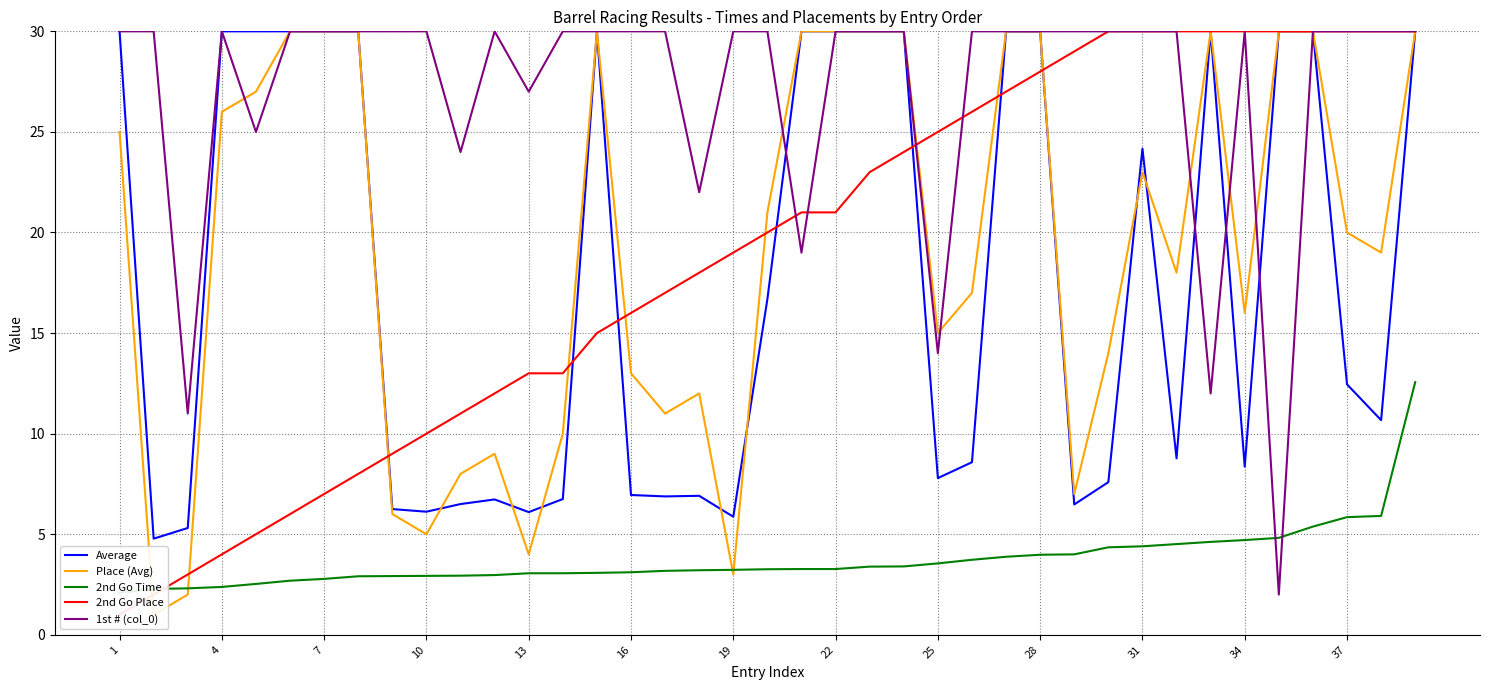

What is the minimum value for Average?

4.8